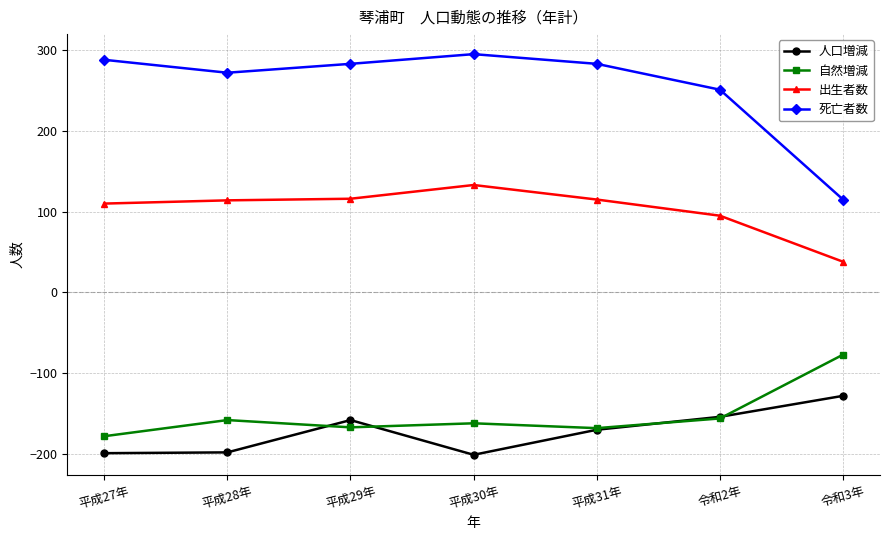

True or false: 死亡者数 and 人口増減 cross at least once.

False